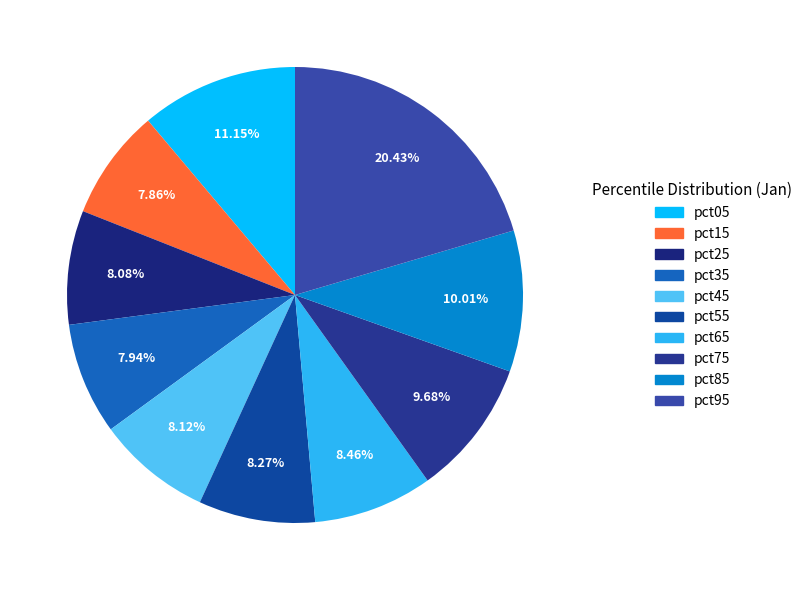

To the nearest percent, what portion does pct05 represent?

11%